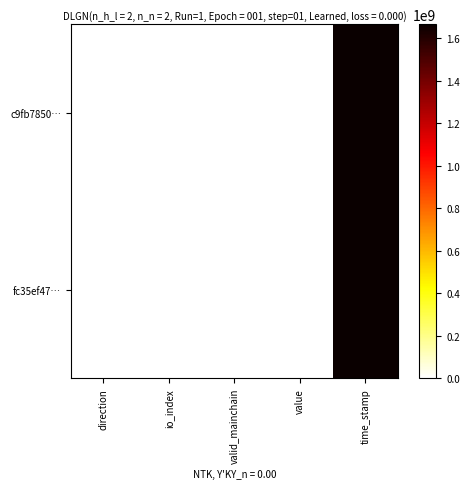

List the series in order of their overall mean, highest first.

c9fb7850…, fc35ef47…